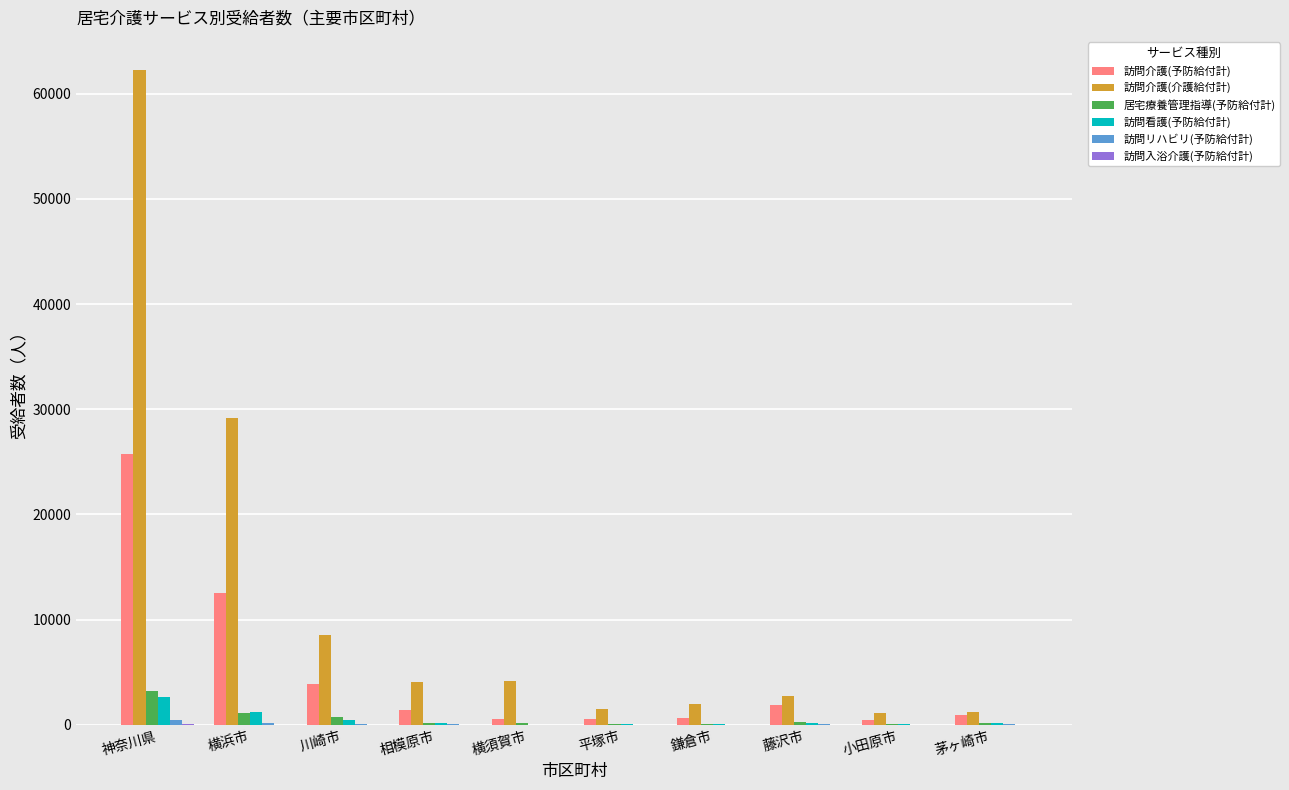

Which series has the largest range (max minus min)?

訪問介護(介護給付計)